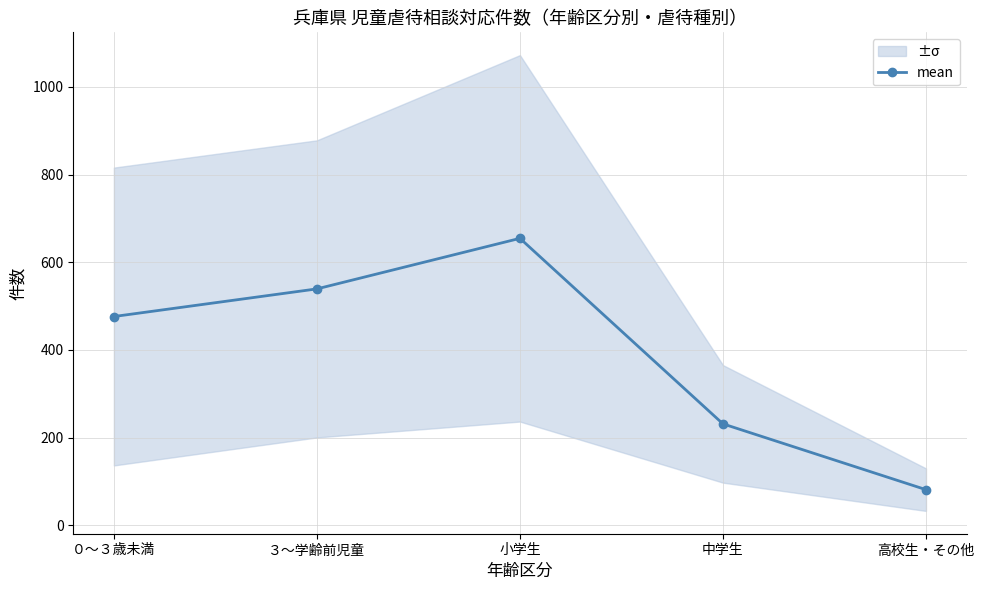

The value at 小学生 is 654.5. True or false?

True